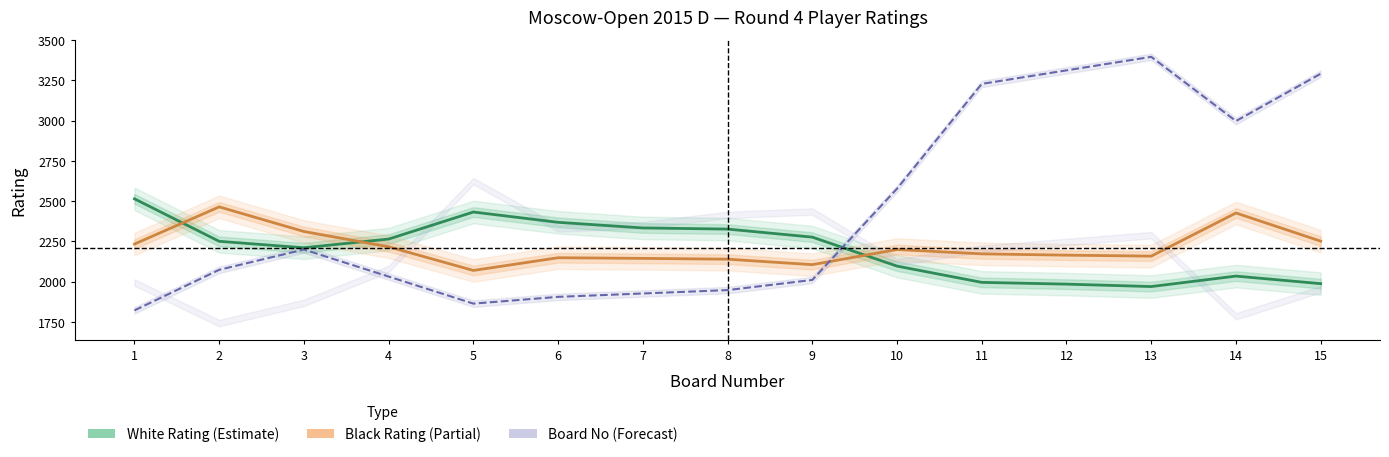

Is this an area chart (filled region under the line)?

No